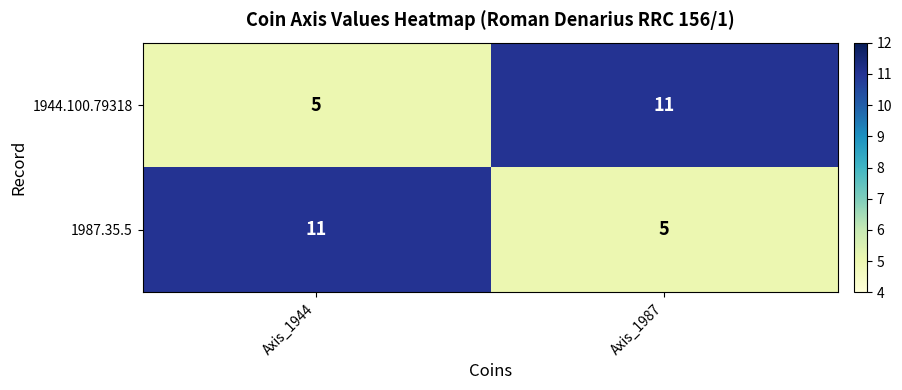

What is the smallest value displayed?

5